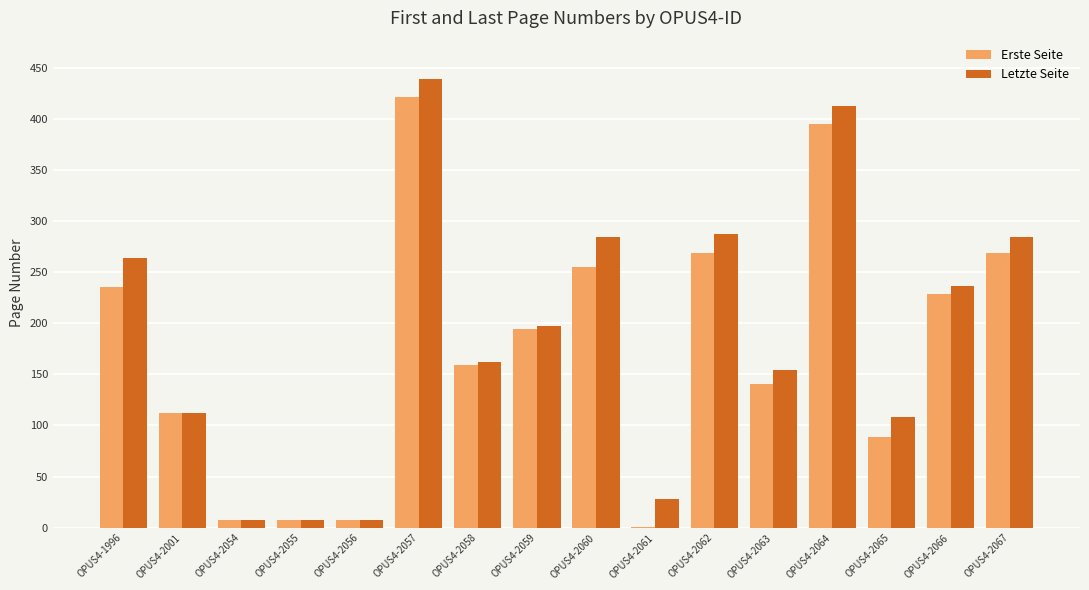

What are all the series names shown in the legend?

Erste Seite, Letzte Seite